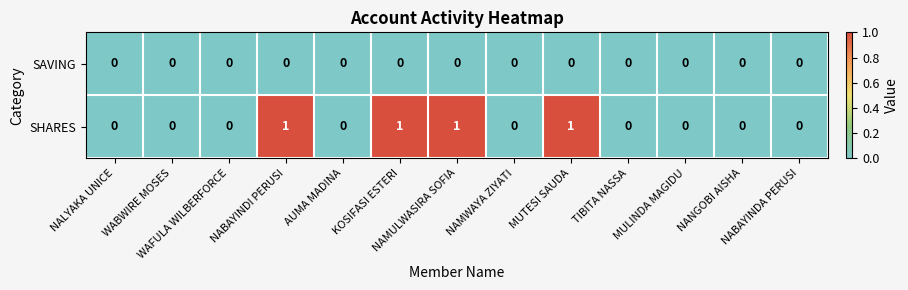

Rank the series by their average value, from lowest to highest.

SAVING, SHARES